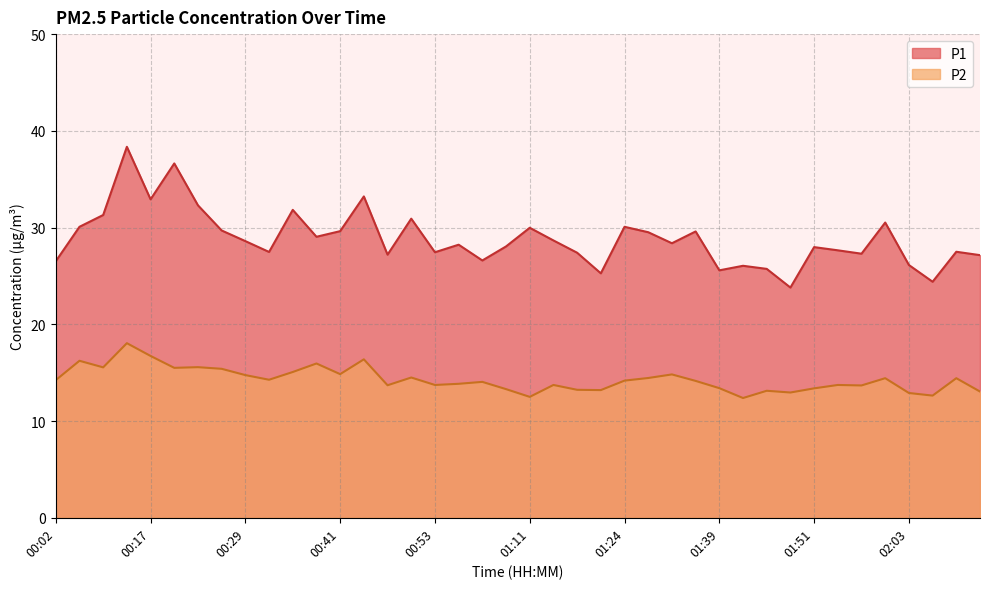

Which has a higher value, 01:27 or 00:08?

00:08